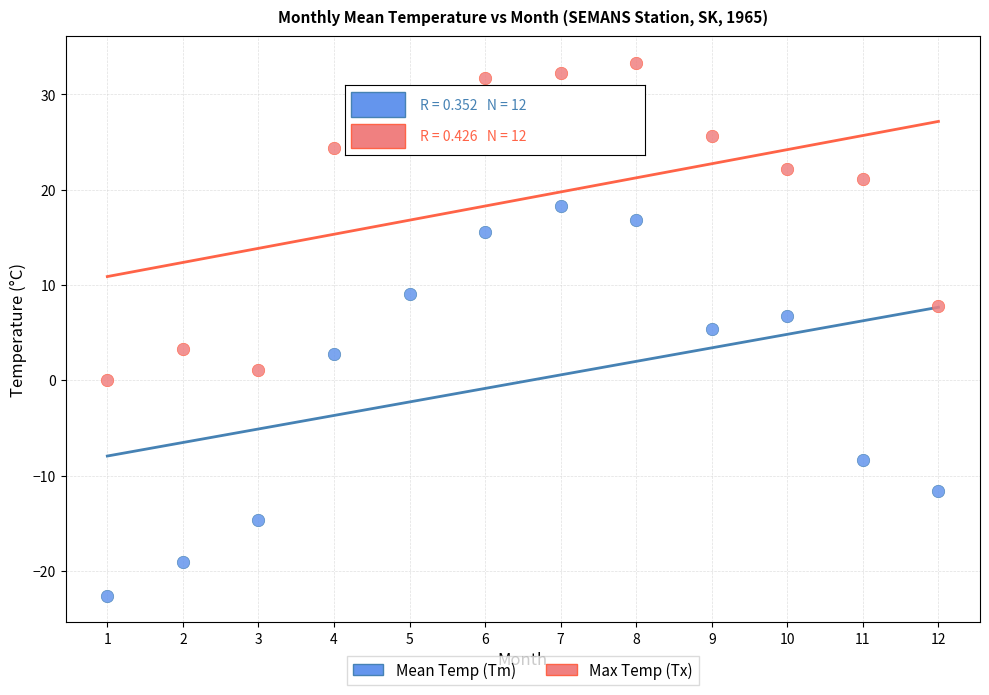

Which series reaches the maximum Y coordinate?

Max Temp (Tx)